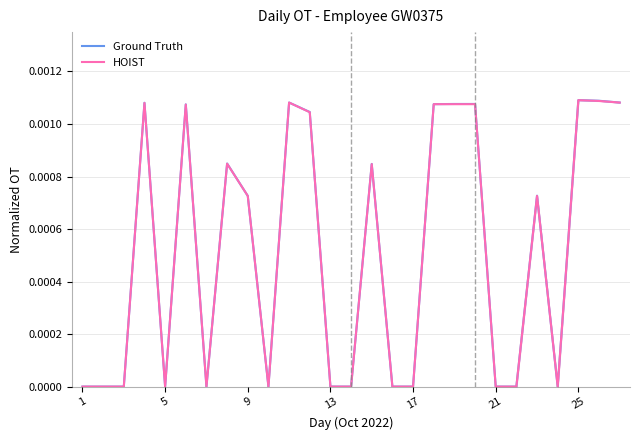

In Ground Truth, how many points are lower than both neighbors (excluding endpoints)?

4